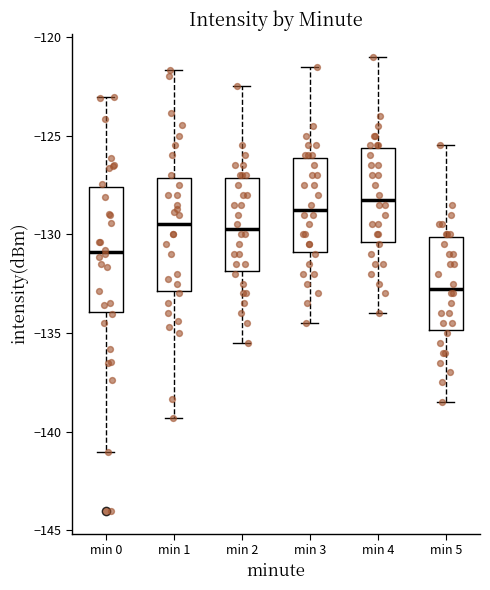

Where is the upper edge of the box for min 1 on the y-axis? The values are not printed on the chart, so give them approximately, as read against the axis.

-127.0